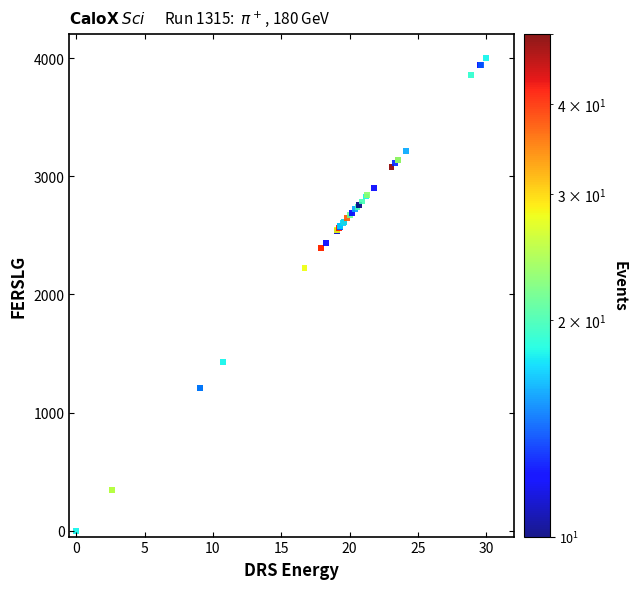

What Y value in the scatter plot is closest to 2000?

2225.9